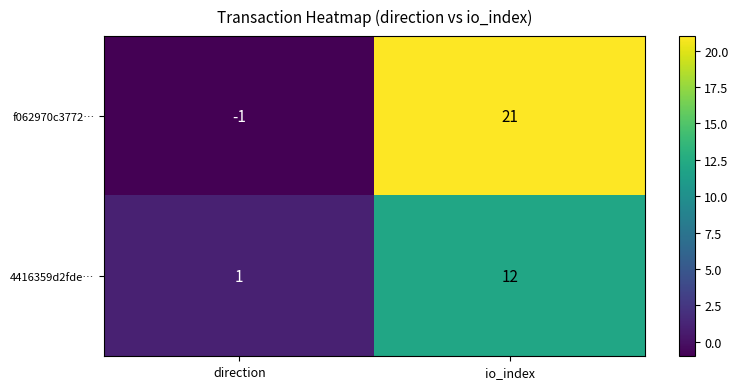

Which series has the widest spread of values?

f062970c3772…